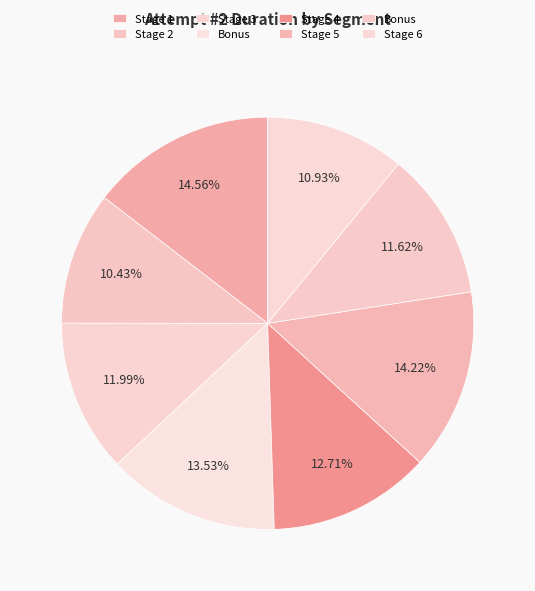

How many segments does this pie chart have?

8